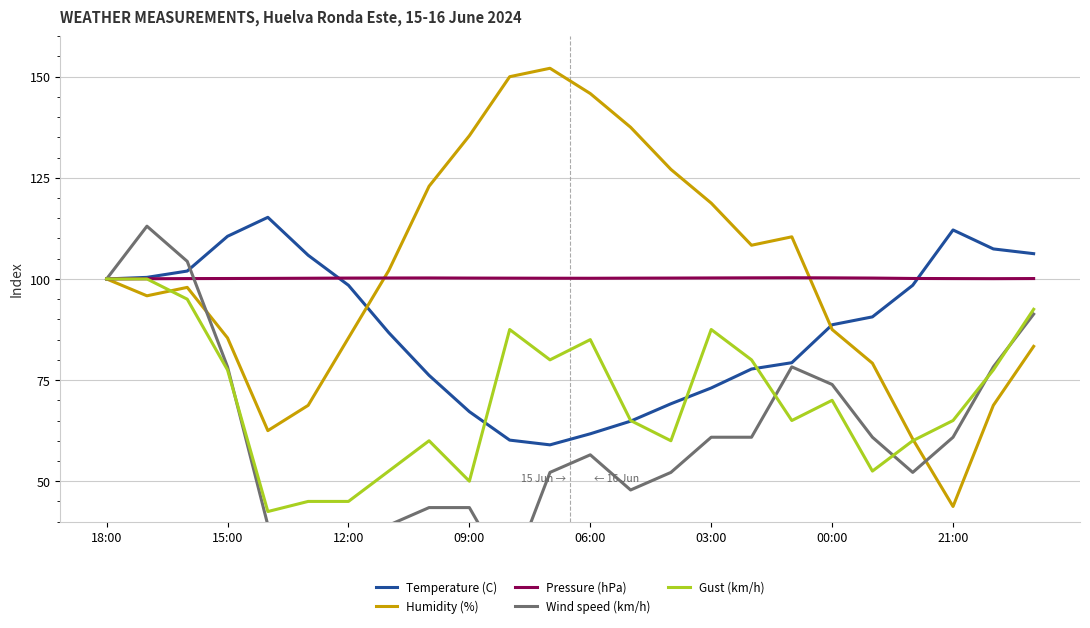

At which category does the chart reach its peak across all series?

11